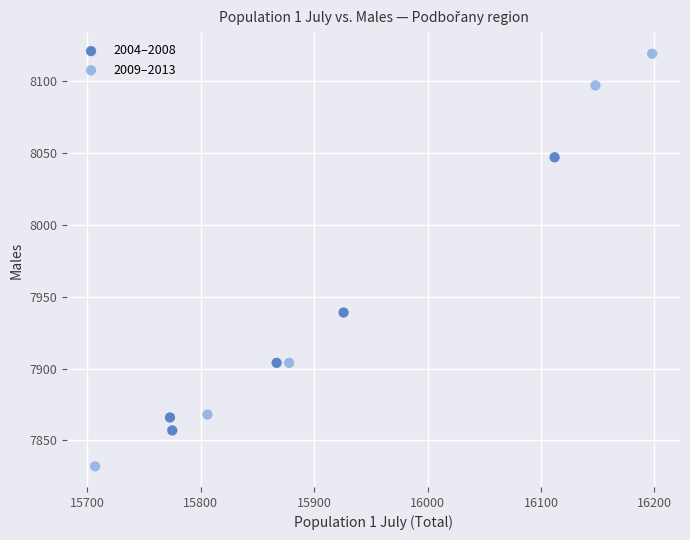

Which series contains the lowest Y value?

2009–2013